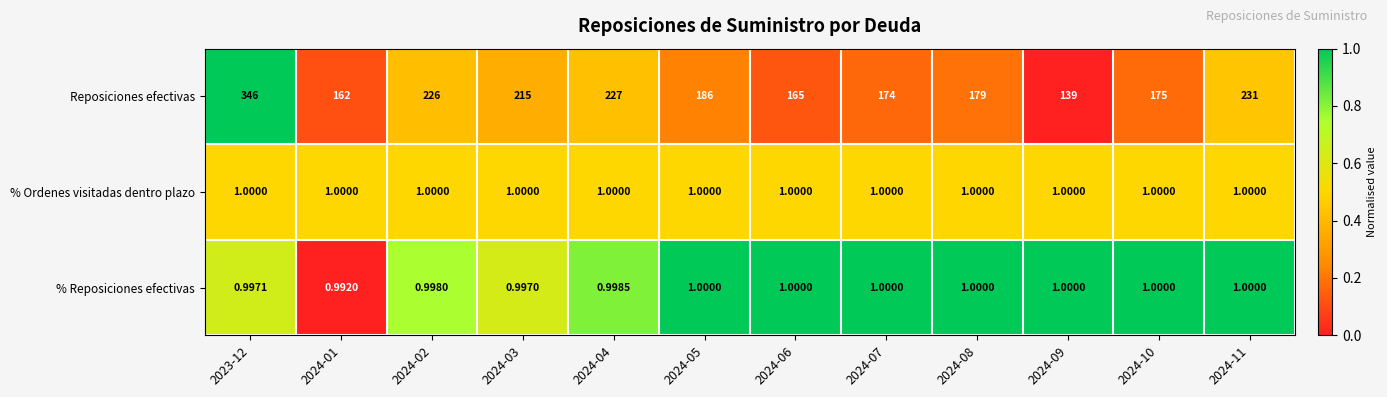

Count the number of data series in this chart.

3